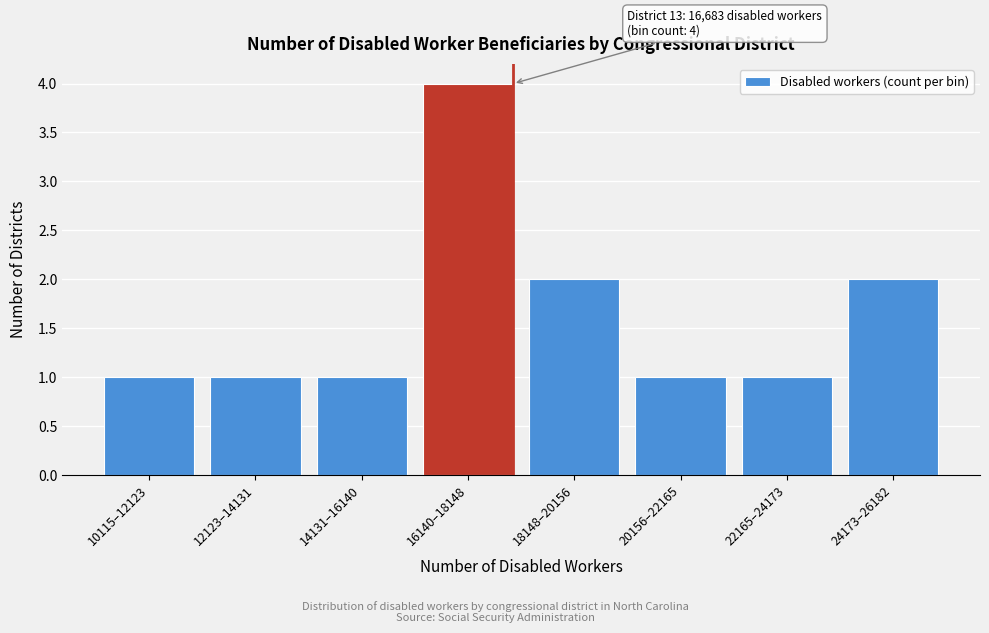

Reading right to left, transcribe all the data shown in this chart.

24173–26182=2	22165–24173=1	20156–22165=1	18148–20156=2	16140–18148=4	14131–16140=1	12123–14131=1	10115–12123=1